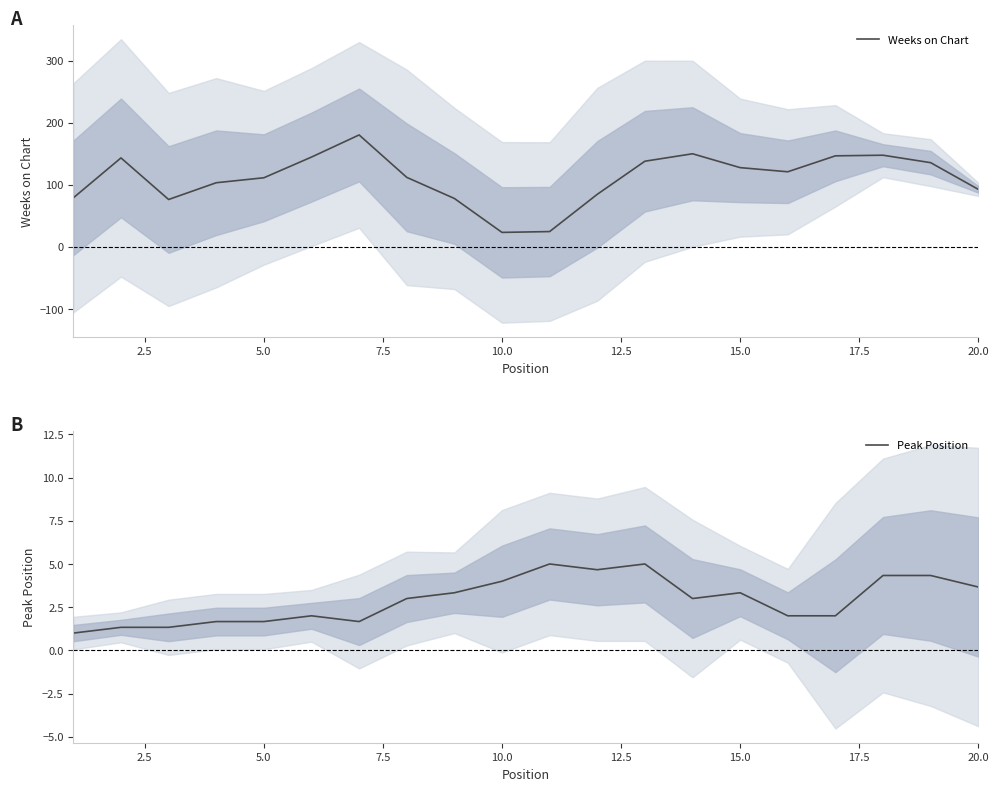

Is it true that Peak Position equals 0.5 at 0.0?

False